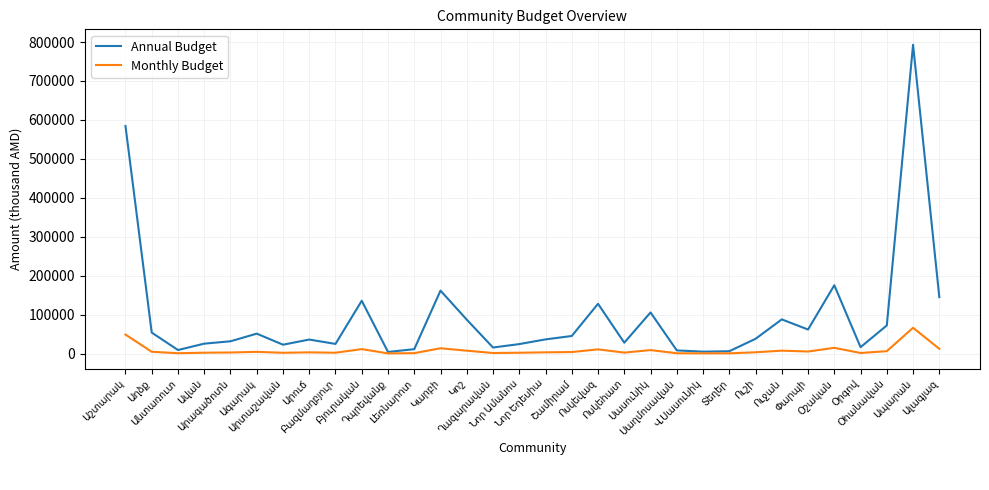

Which series has the largest total across all categories?

Annual Budget